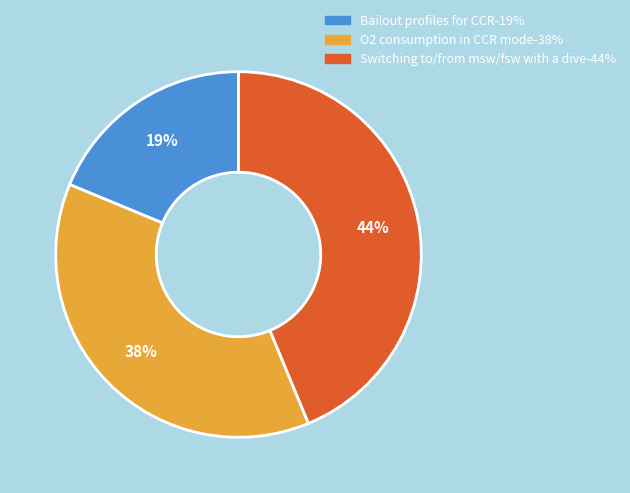

To the nearest percent, what percentage of the pie is Switching to/from msw/fsw with a dive?

44%